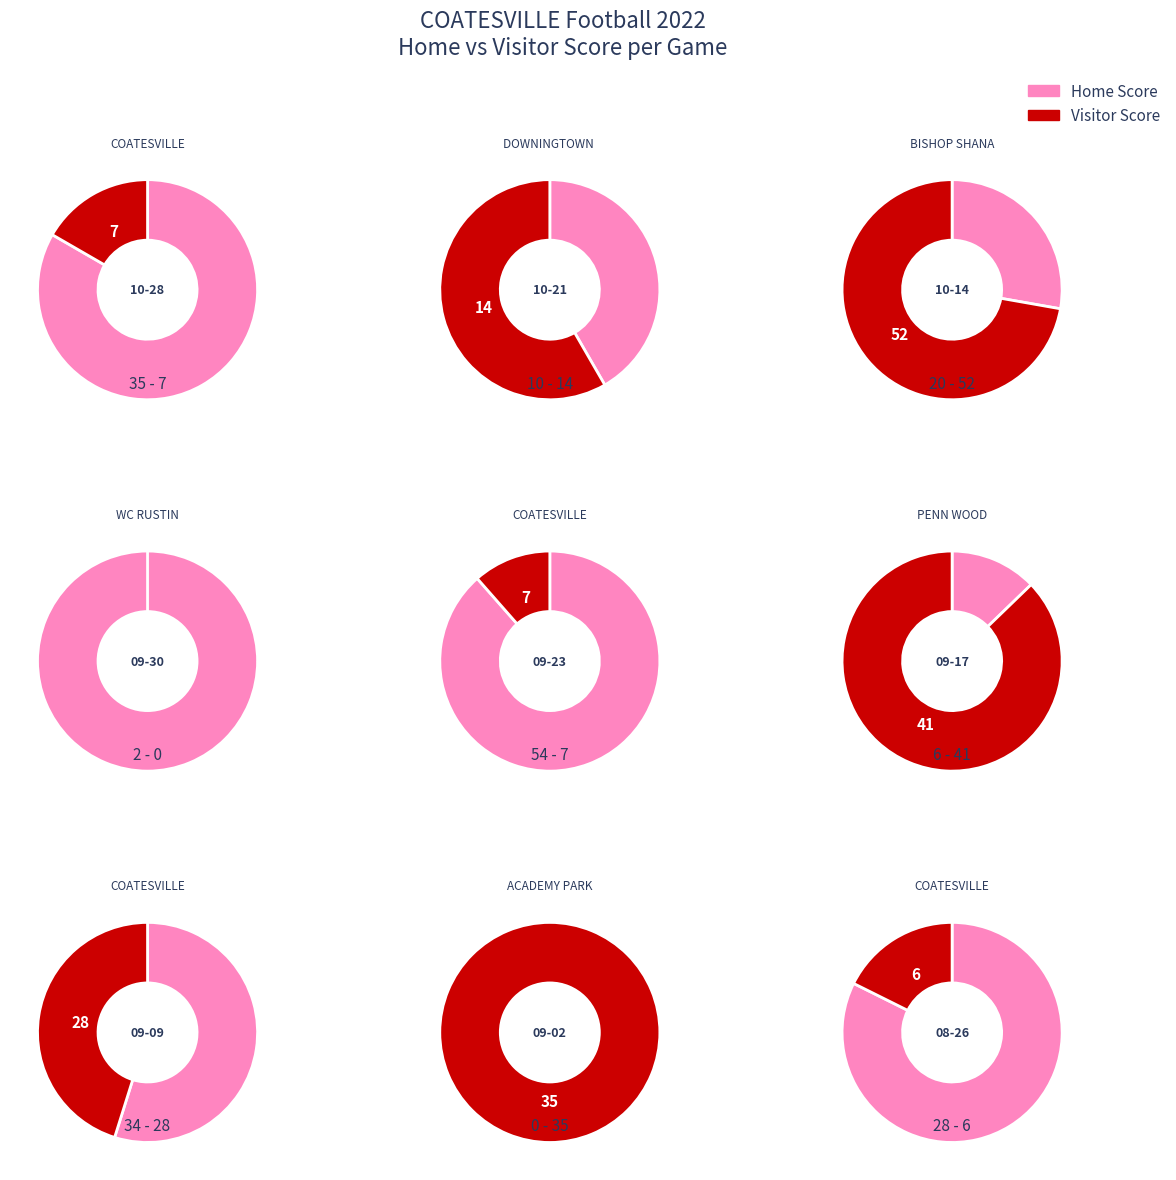

Combined, do DOWNINGTOWN EAST and BISHOP SHANAHAN account for over 50%?

No